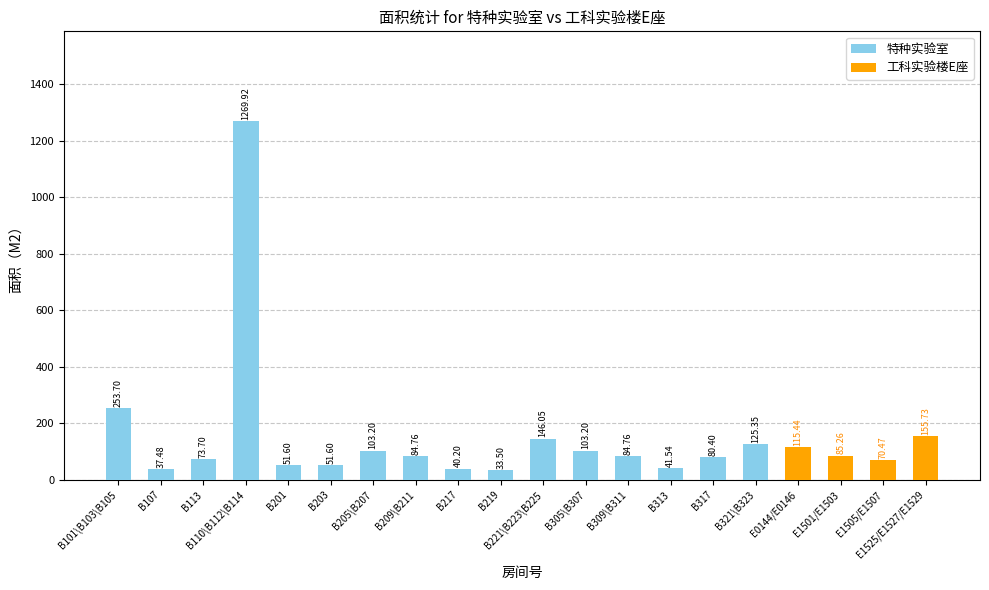

Is it true that 工科实验楼E座 equals 70.5 at B219?

False